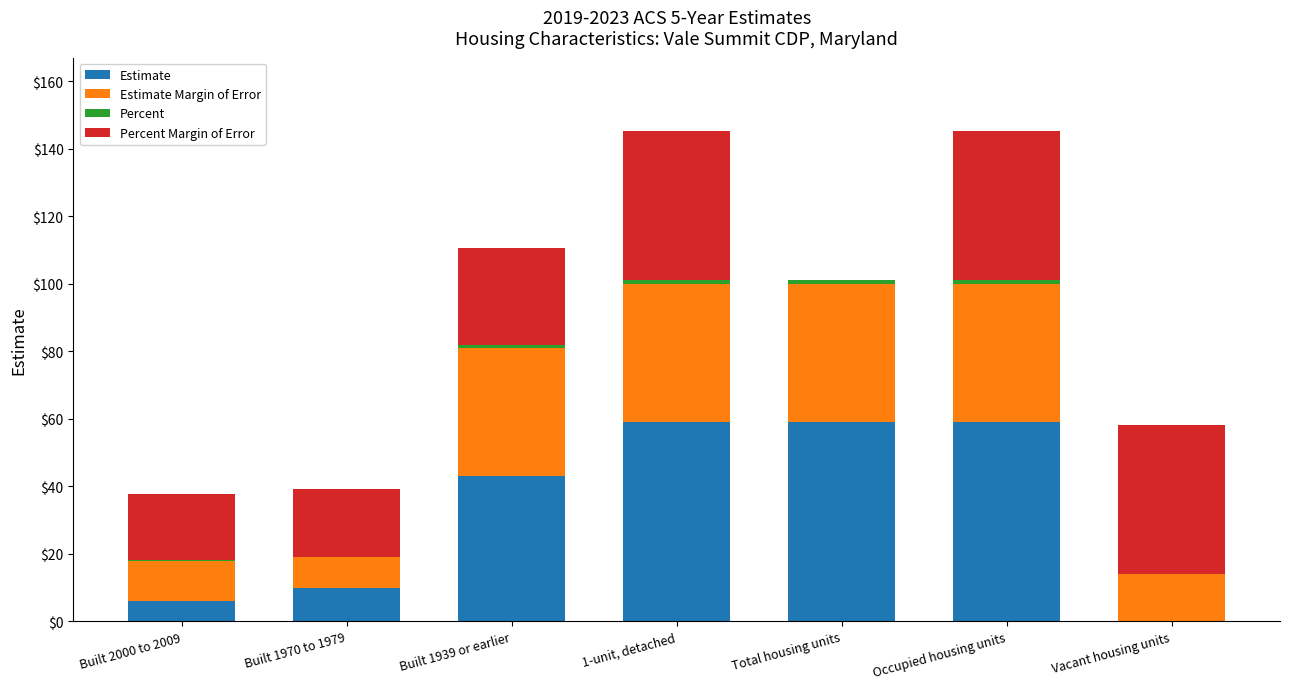

At which label is Estimate Margin of Error closest to 25?

Vacant housing units